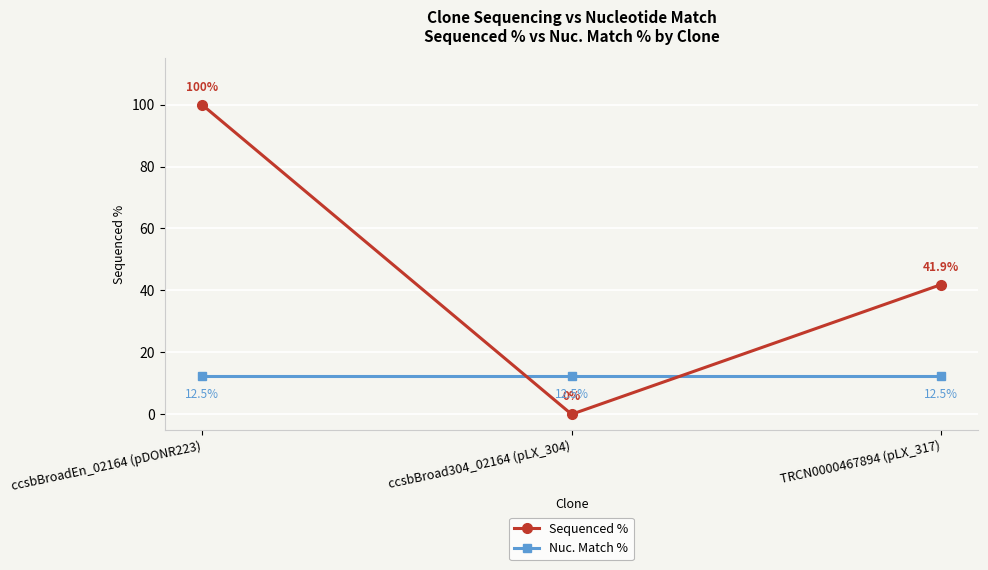

The Nuc. Match % series shows 12.5 at TRCN0000467894 (pLX_317). True or false?

True